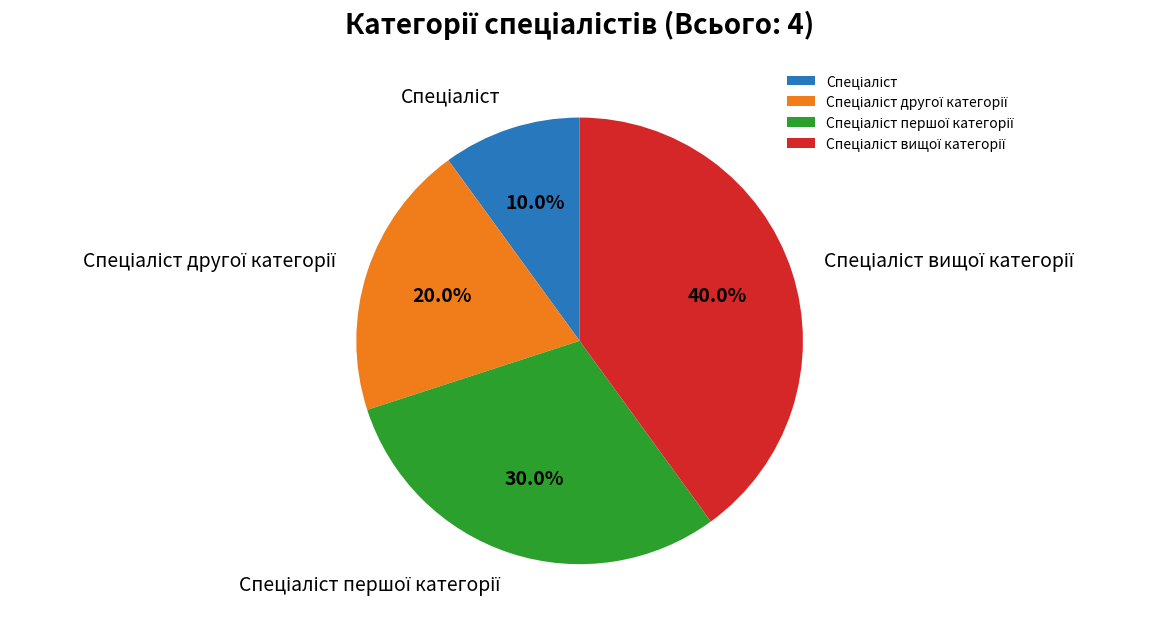

Is there any slice that represents more than half of the pie?

No